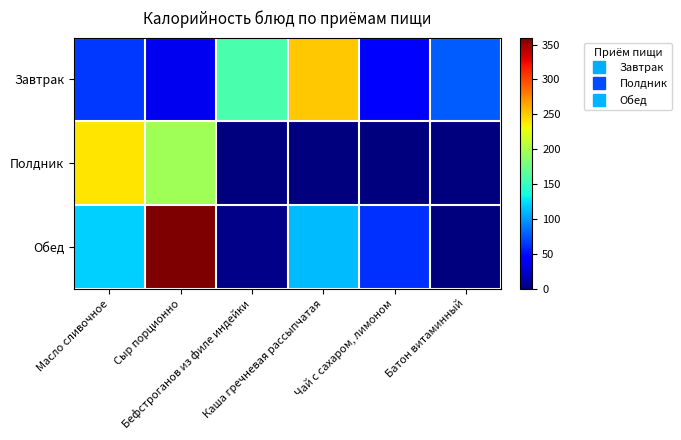

Count the number of data series in this chart.

3